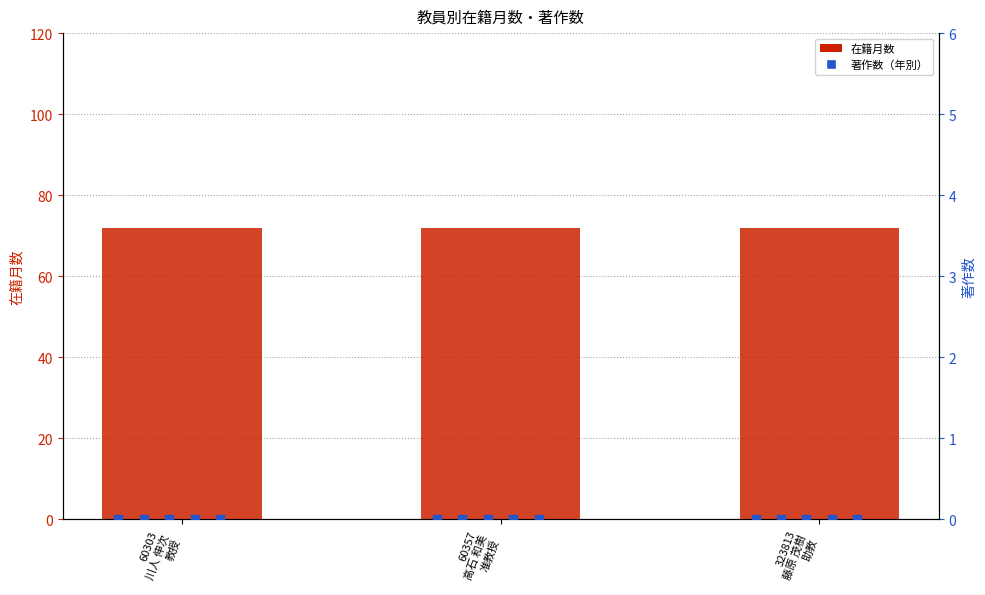

Which series contains the highest Y value?

在籍月数